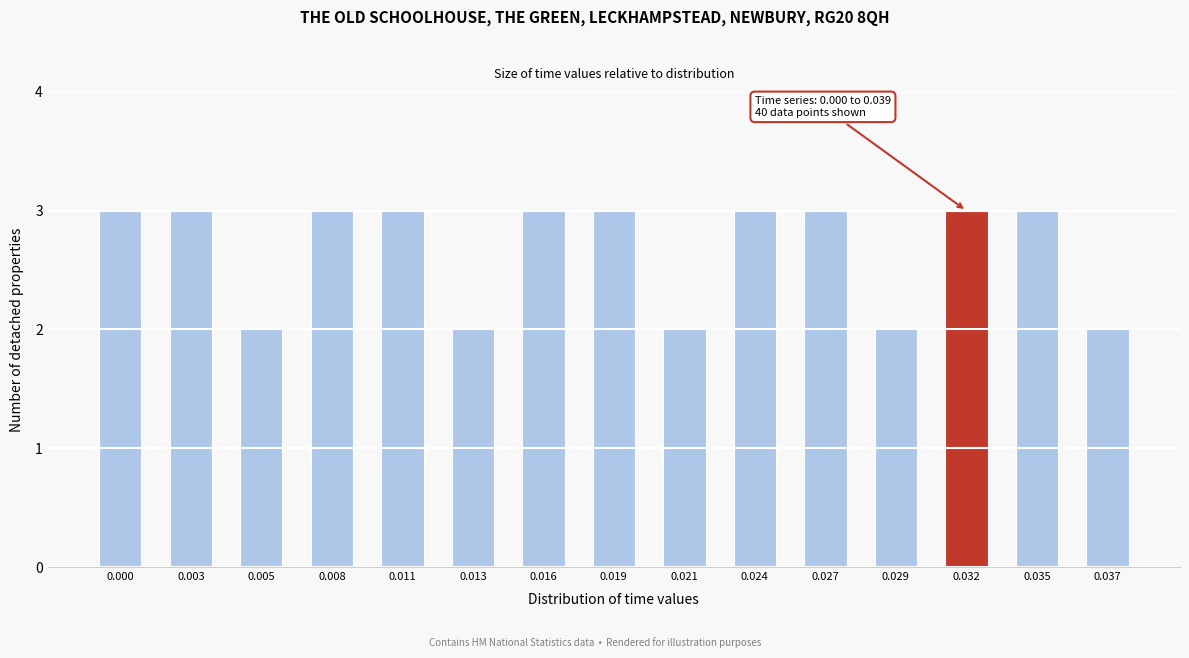

Reading right to left, transcribe all the data shown in this chart.

2	3	3	2	3	3	2	3	3	2	3	3	2	3	3